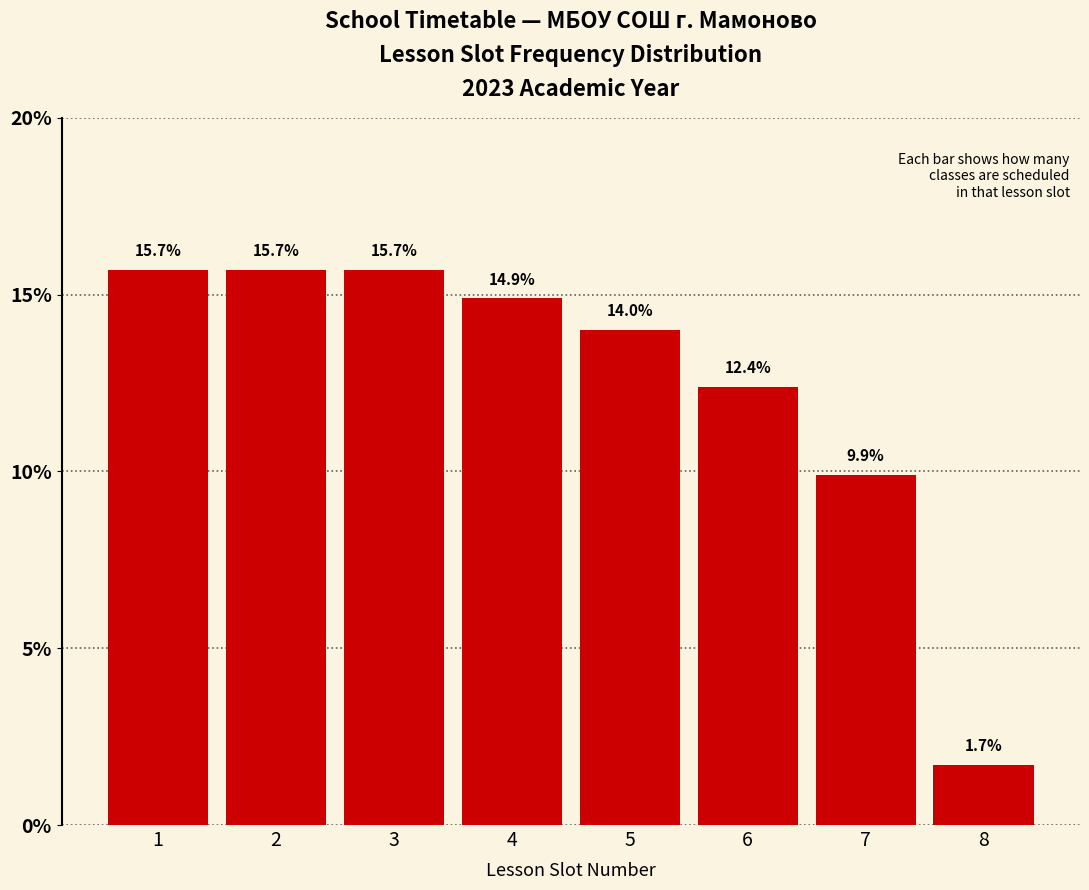

Reading right to left, transcribe all the data shown in this chart.

8=1.7	7=9.9	6=12.4	5=14.0	4=14.9	3=15.7	2=15.7	1=15.7